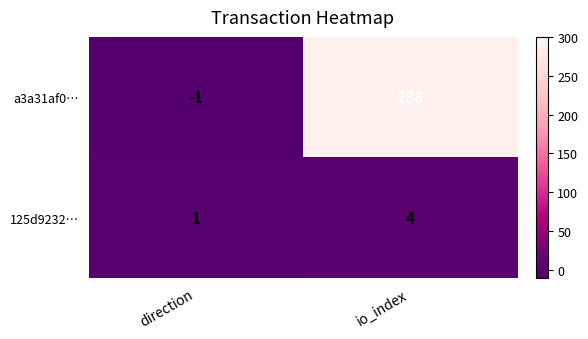

Rank the series by their maximum value, from highest to lowest.

a3a31af0…, 125d9232…